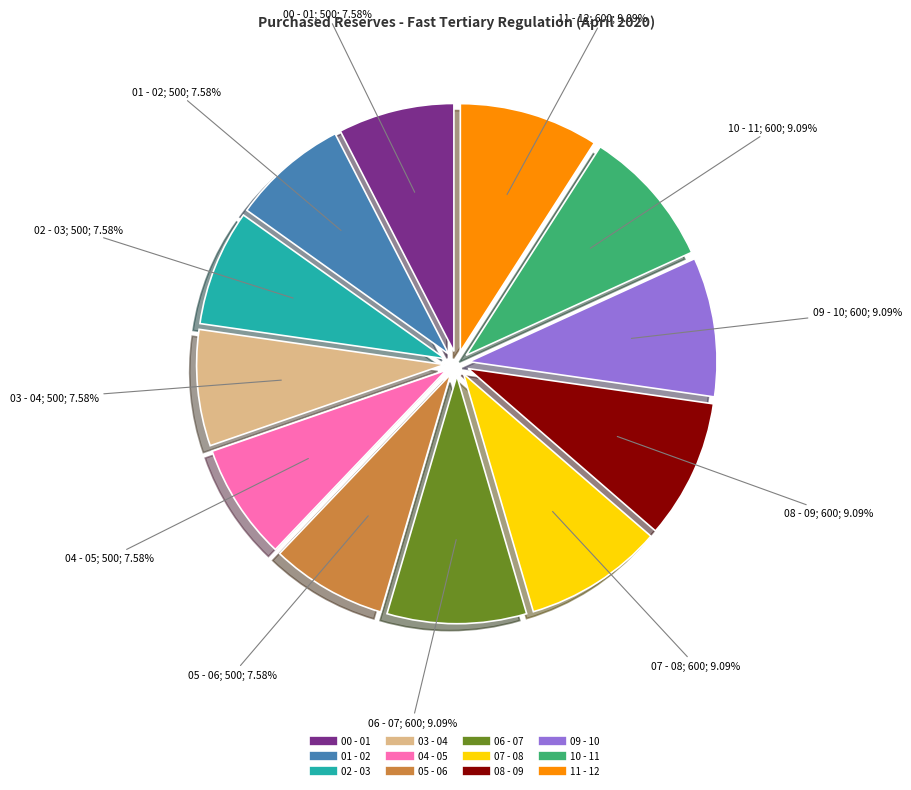

To the nearest percent, what is the average slice percentage?

8%